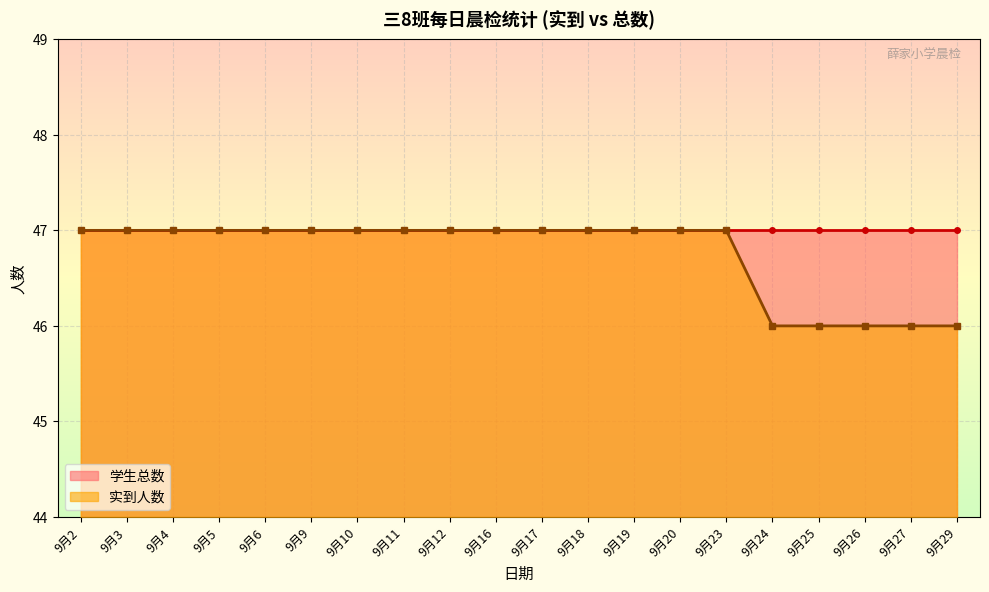

What is the value of the 10th point from the left?

47